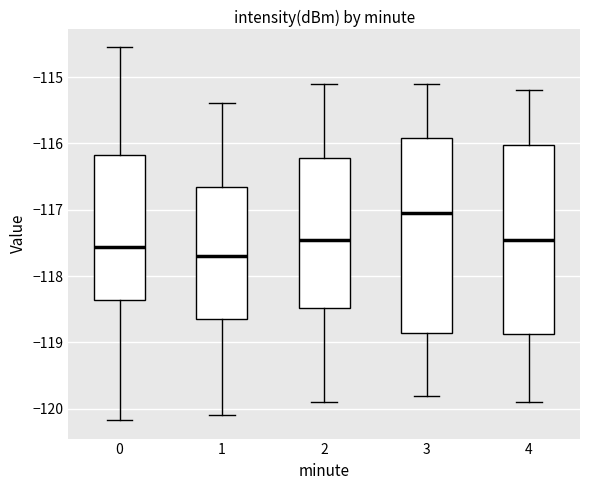

Reading left to right, transcribe this box plot: for each box, give where its median line is, the range the box spans, and where its two whiskers end, as read against the y-axis. The values are not printed on the chart, so give them approximately, as read against the axis.

0: median -117.6, box -118.4 to -116.2, whiskers -120.2 to -114.6
1: median -117.7, box -118.6 to -116.6, whiskers -120.1 to -115.4
2: median -117.4, box -118.5 to -116.2, whiskers -119.9 to -115.1
3: median -117.0, box -118.8 to -115.9, whiskers -119.8 to -115.1
4: median -117.4, box -118.9 to -116.0, whiskers -119.9 to -115.2